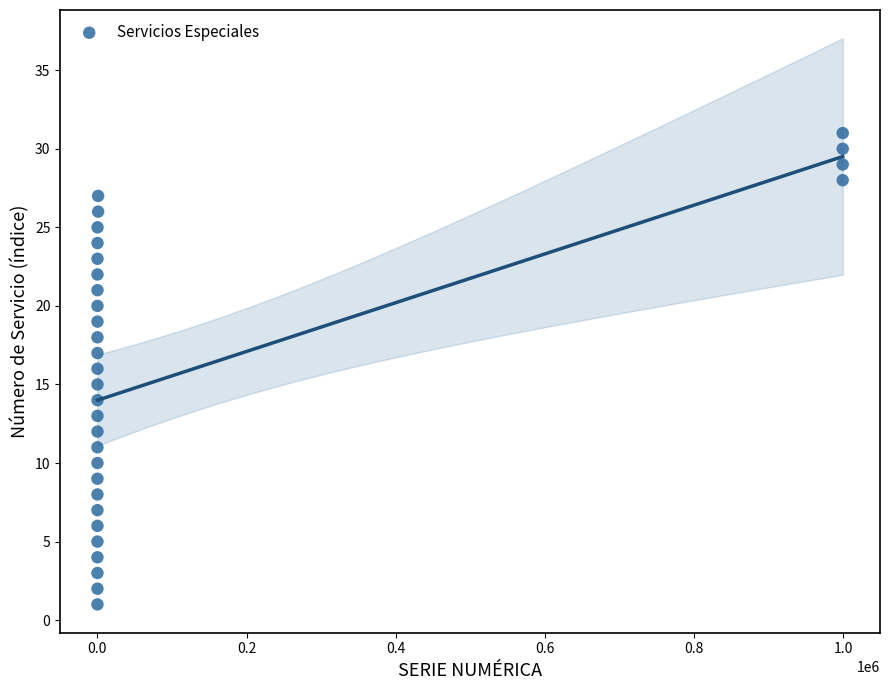

What is the range of X values (max minus min)?

999062